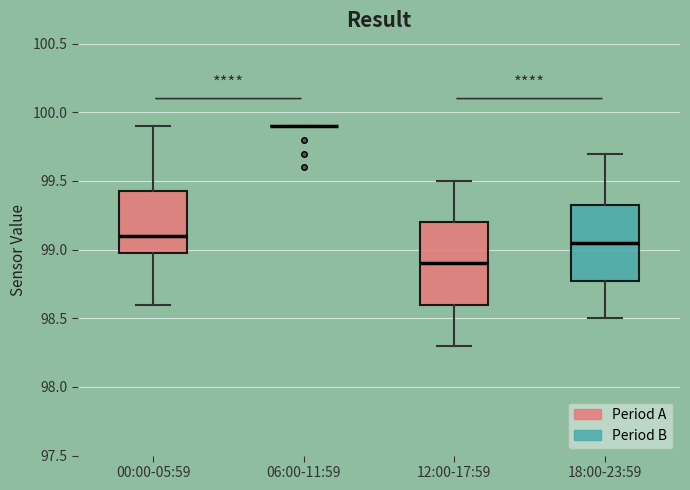

Reading left to right, read every box against the y-axis: the position of its median line, the range the box covers, and the ends of its whiskers. The values are not printed on the chart, so give them approximately, as read against the axis.

00:00-05:59: median 99.10, box 99.00 to 99.45, whiskers 98.60 to 99.90
06:00-11:59: box collapsed to a line at 99.90, whiskers 99.90 to 99.90
12:00-17:59: median 98.90, box 98.60 to 99.20, whiskers 98.30 to 99.50
18:00-23:59: median 99.05, box 98.80 to 99.35, whiskers 98.50 to 99.70